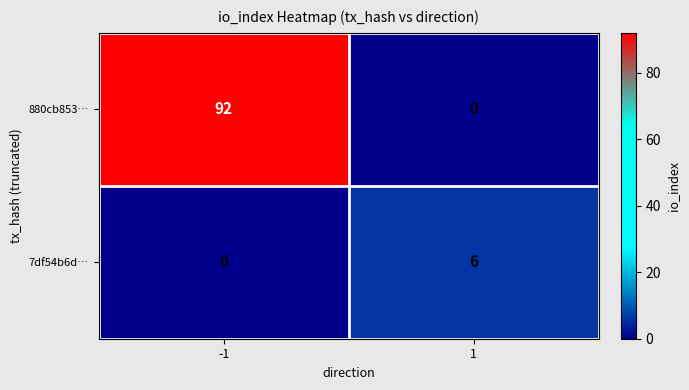

What is the difference between the 7df54b6d… values at 1 and -1?

6